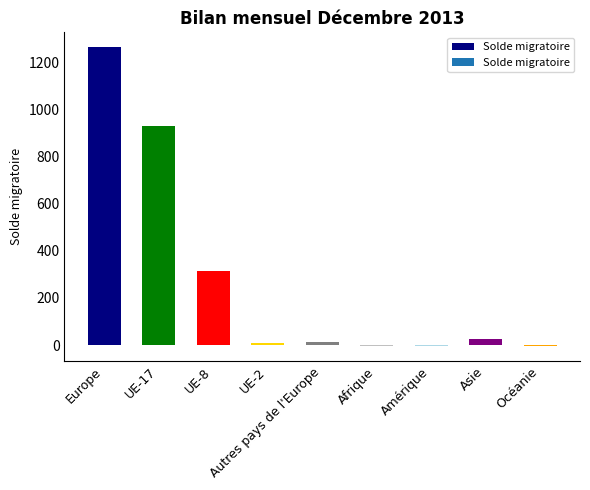

Where is the data nearest to the value 630?

UE-17